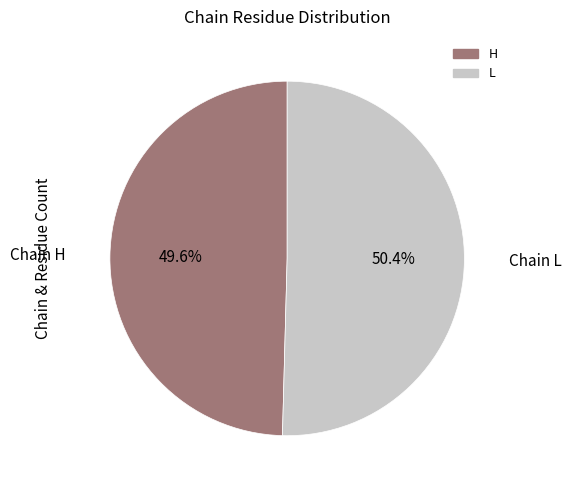

Rank the categories by value from highest to lowest.

L, H